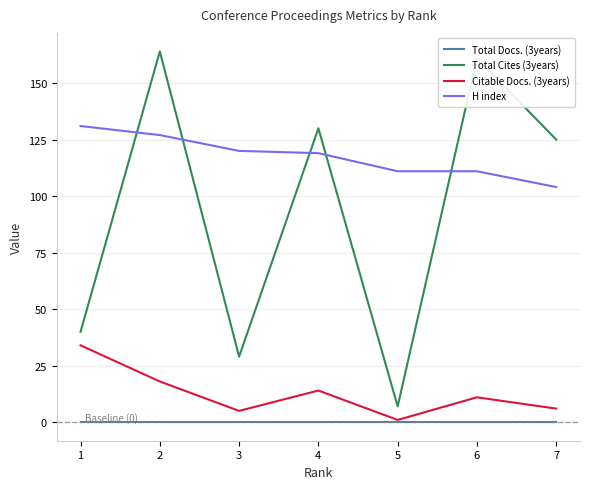

Which series has the largest range (max minus min)?

Total Cites (3years)